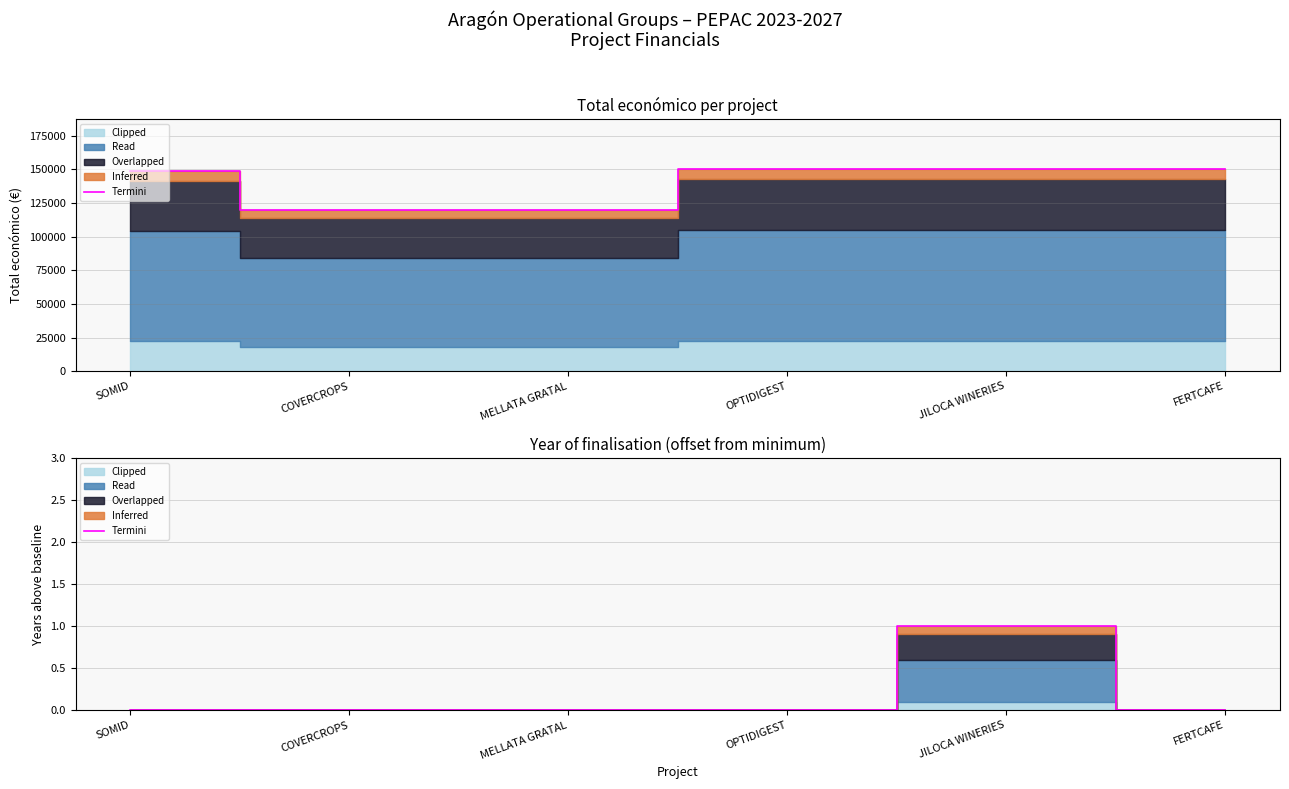

Where is the data nearest to the value 0?

SOMID